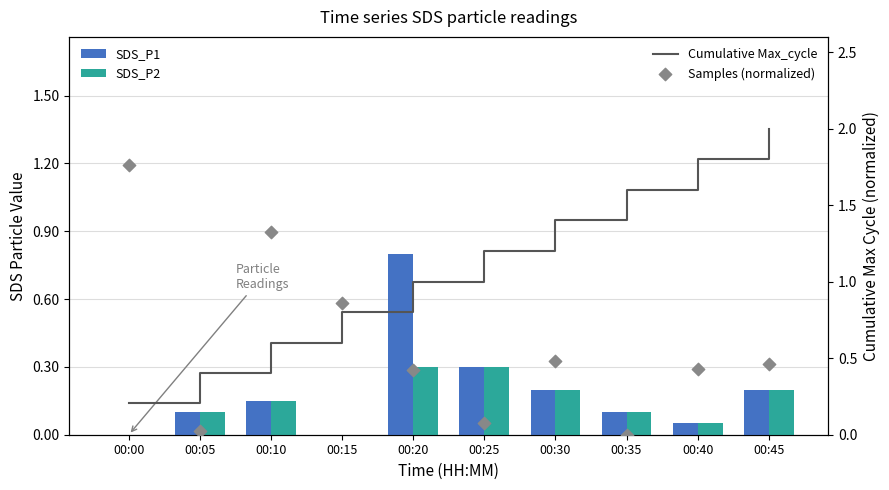

Which series reaches the maximum Y coordinate?

Cumulative Max_cycle